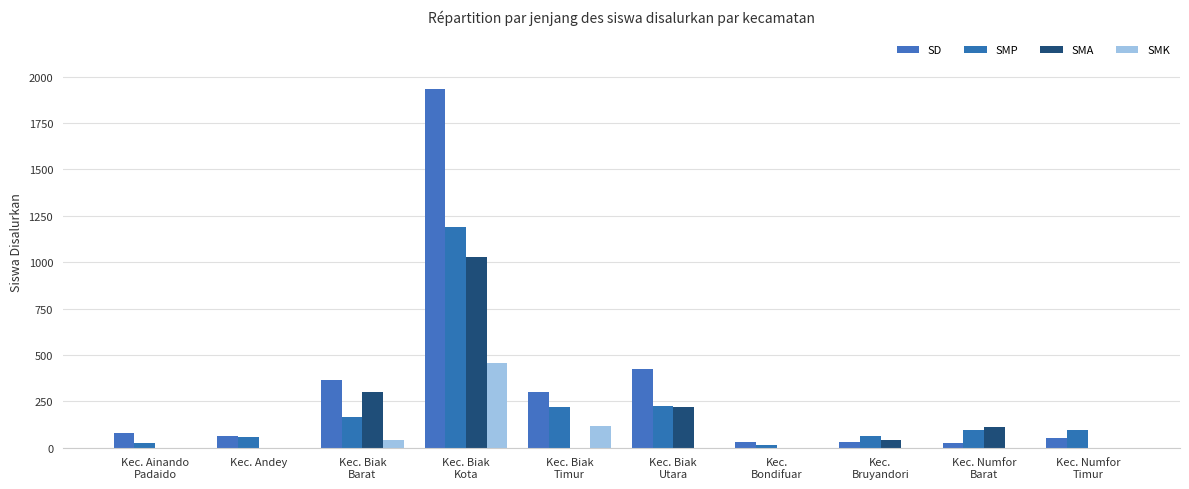

Rank the series at Kec. Ainando
Padaido from highest to lowest value.

SD, SMP, SMA, SMK